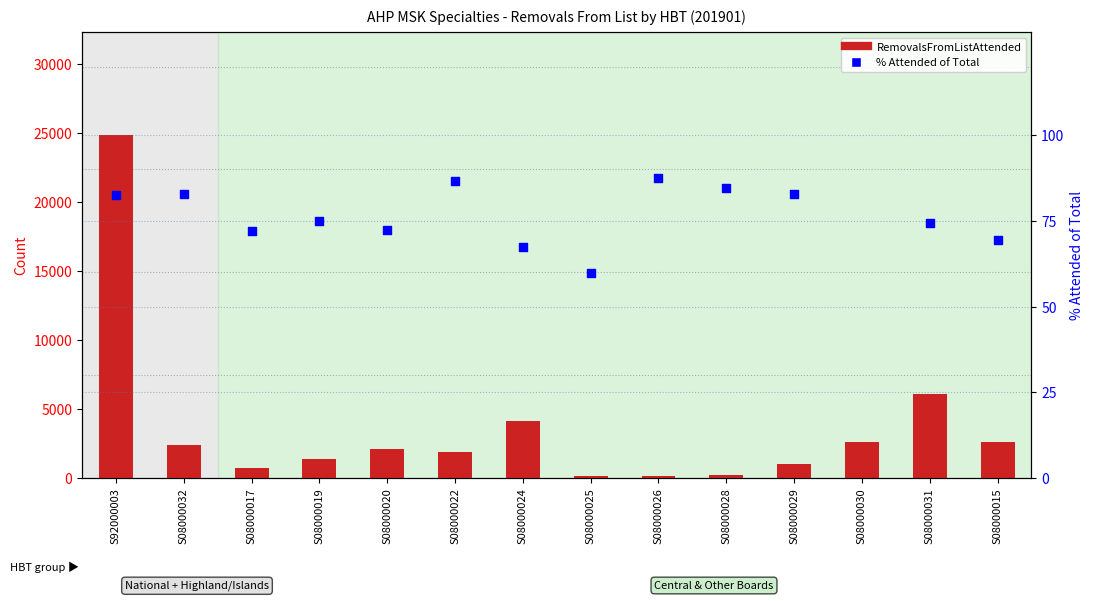

Which series has the widest spread of Y values?

RemovalsFromListAttended